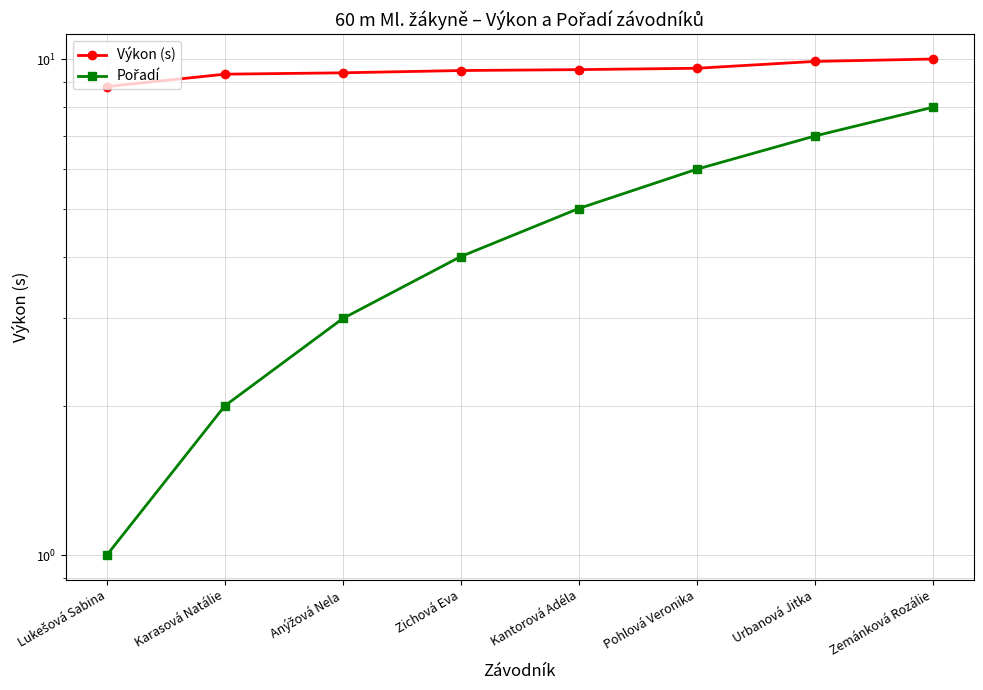

Where does the Výkon (s) series first go above 9?

Karasová Natálie